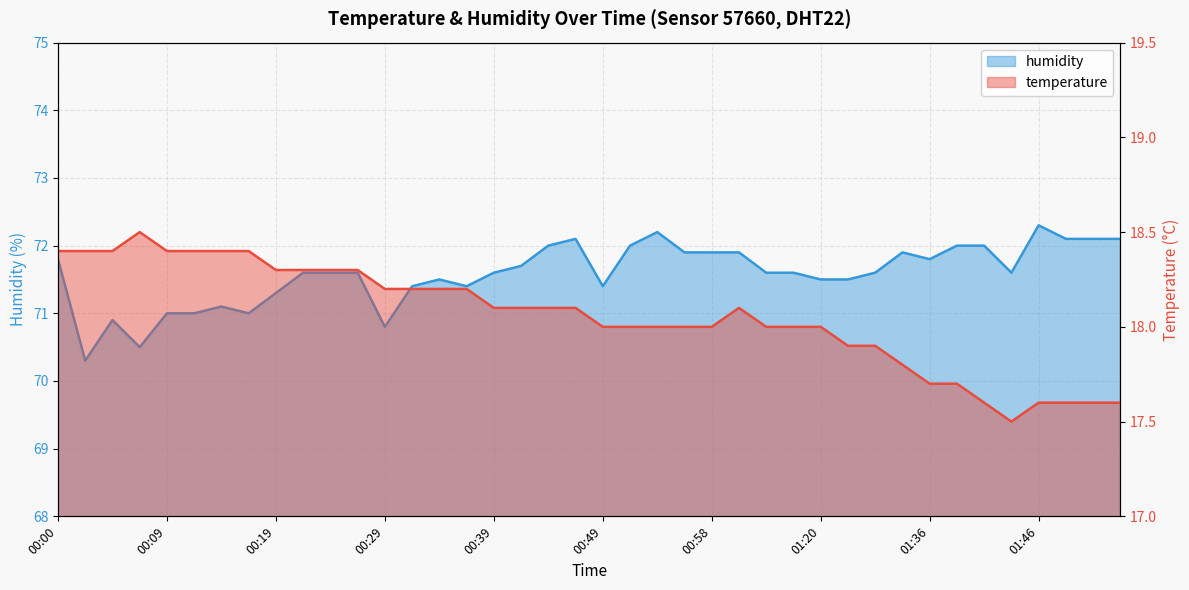

What is the maximum value shown in the chart?

72.3